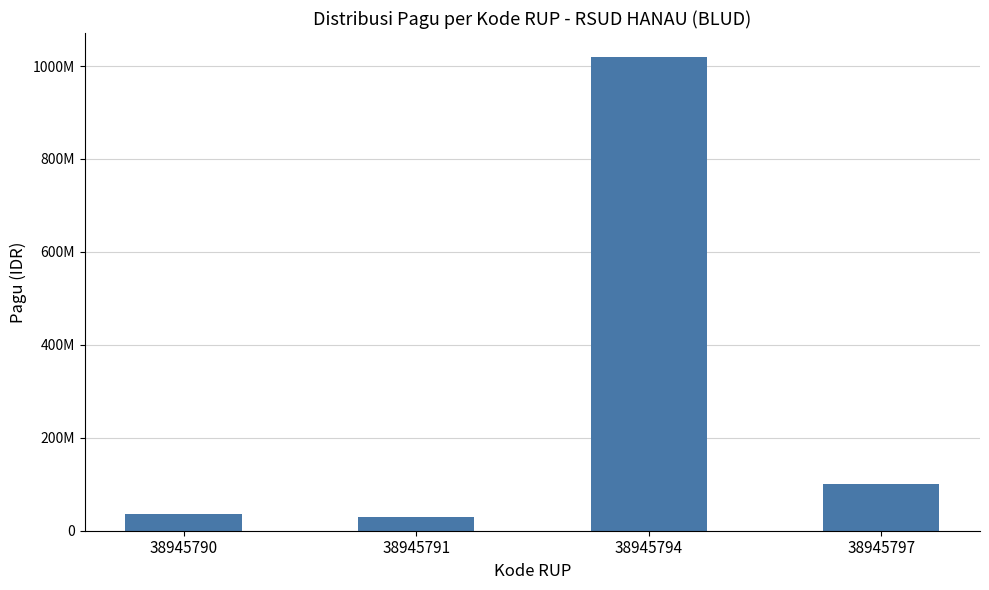

Read the value at 38945791, to the nearest 10.

30000000